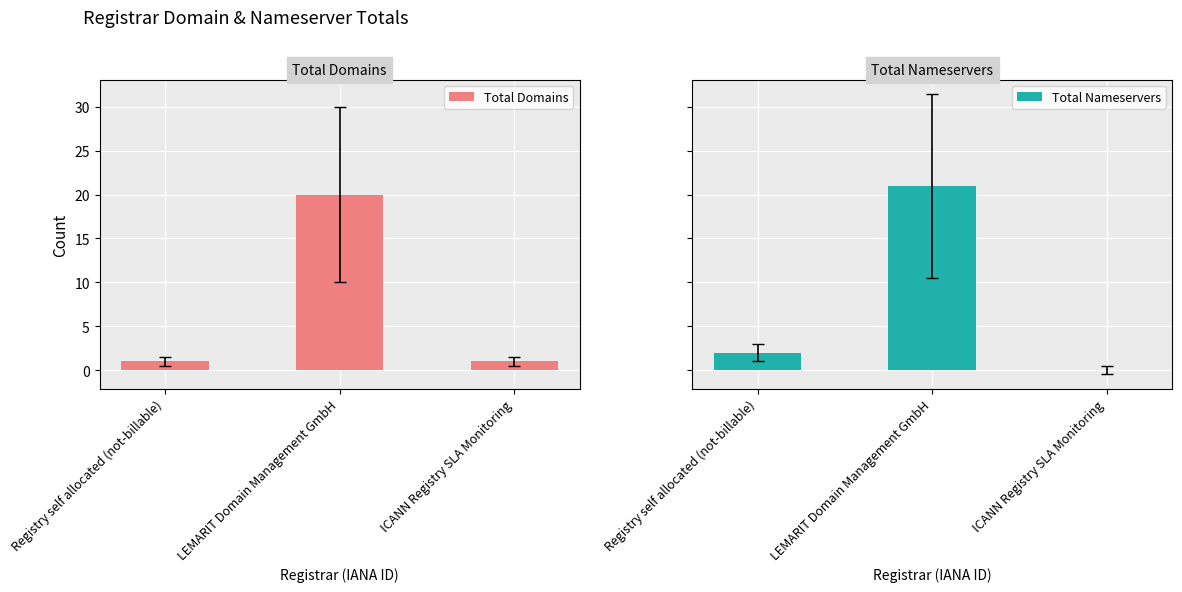

What is the label of the 3rd bar from the right?

Registry self allocated (not-billable)